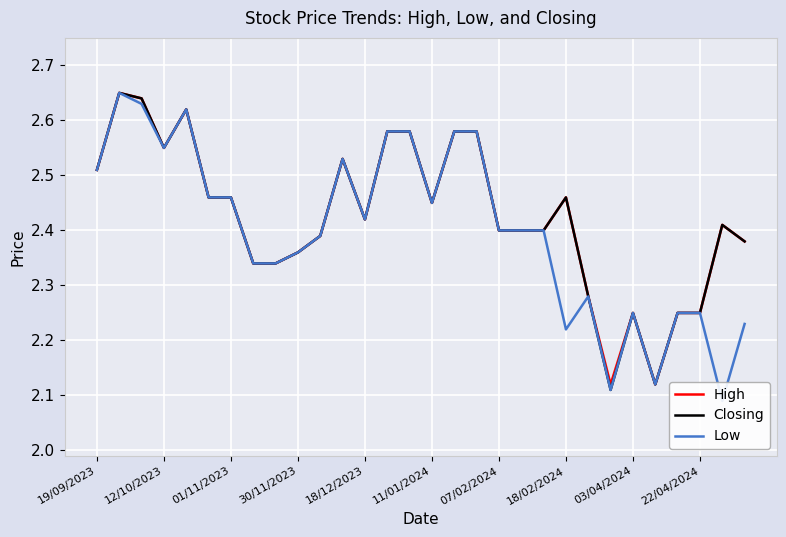

Reading left to right, list all the values displayed in this chart.

High: 2.5	2.6	2.6	2.5	2.6	2.5	2.5	2.3	2.3	2.4	2.4	2.5	2.4	2.6	2.6	2.5	2.6	2.6	2.4	2.4	2.4	2.5	2.3	2.1	2.2	2.1	2.2	2.2	2.4	2.4
Closing: 2.5	2.6	2.6	2.5	2.6	2.5	2.5	2.3	2.3	2.4	2.4	2.5	2.4	2.6	2.6	2.5	2.6	2.6	2.4	2.4	2.4	2.5	2.3	2.1	2.2	2.1	2.2	2.2	2.4	2.4
Low: 2.5	2.6	2.6	2.5	2.6	2.5	2.5	2.3	2.3	2.4	2.4	2.5	2.4	2.6	2.6	2.5	2.6	2.6	2.4	2.4	2.4	2.2	2.3	2.1	2.2	2.1	2.2	2.2	2.1	2.2